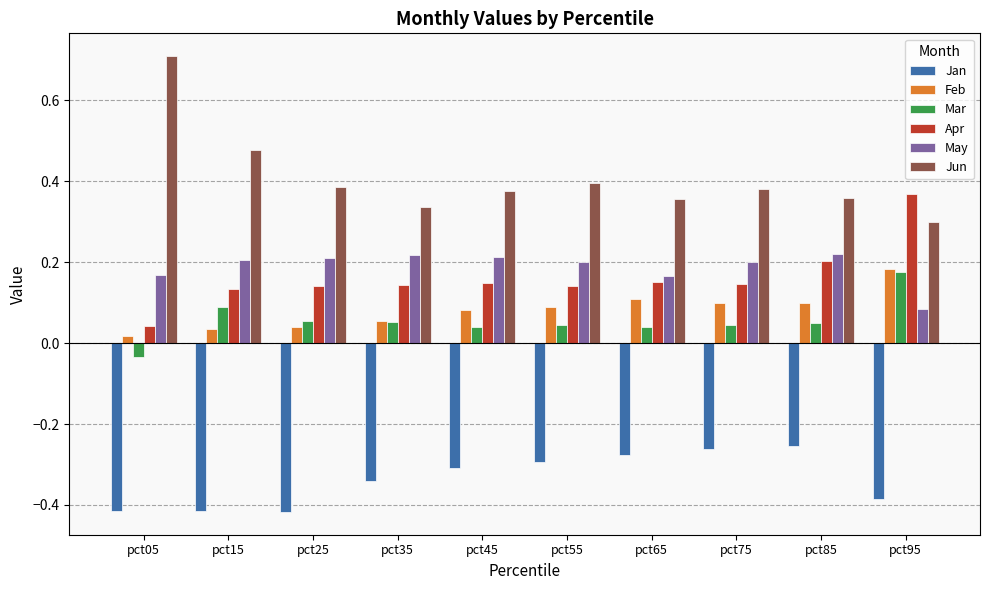

The Jun series shows 0.5 at pct25. True or false?

False